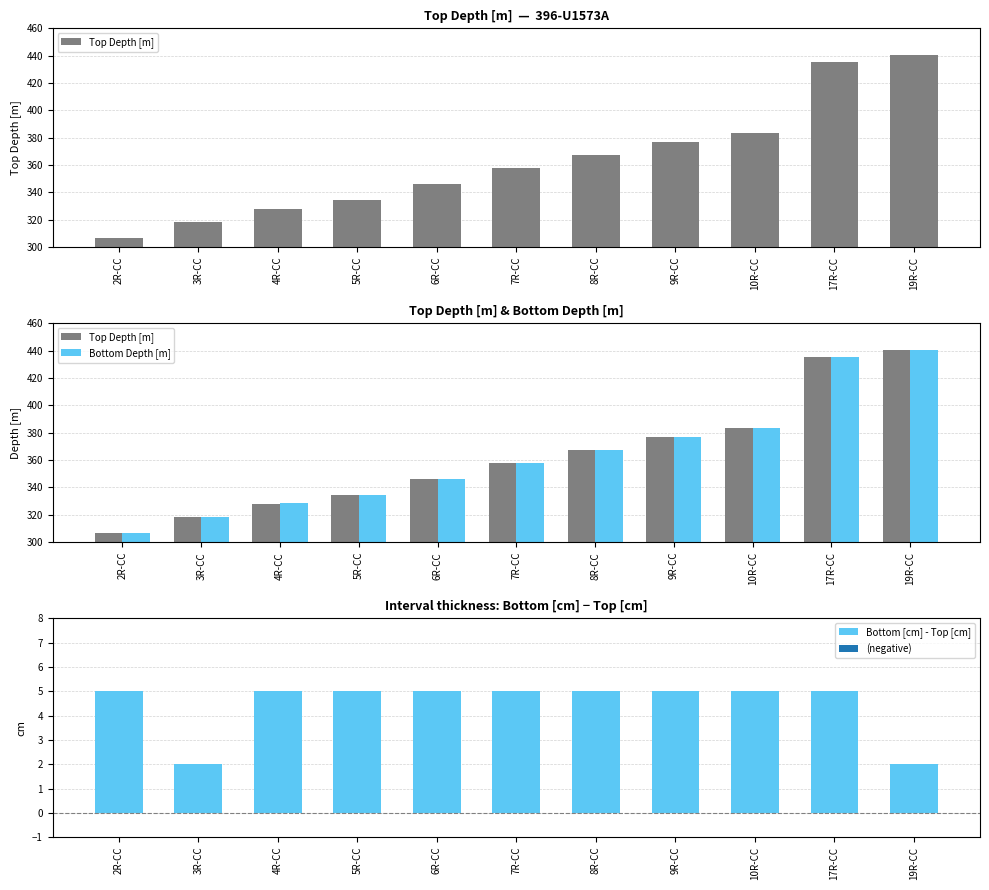

Are the bars horizontal?

No